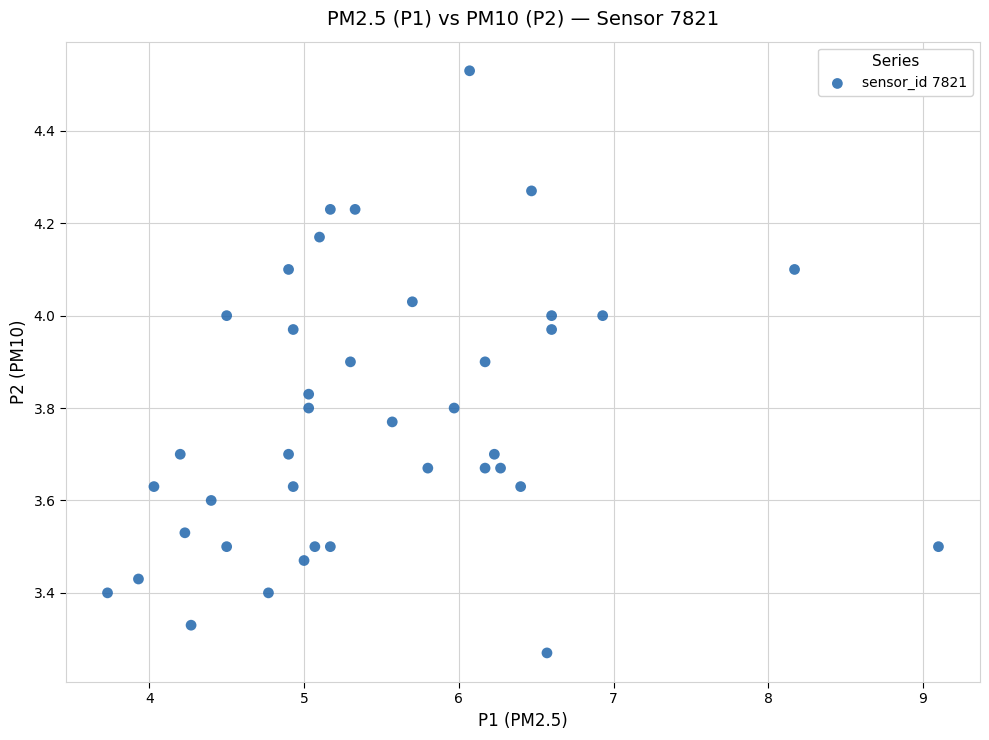

What is the range of Y values (max minus min)?

1.3